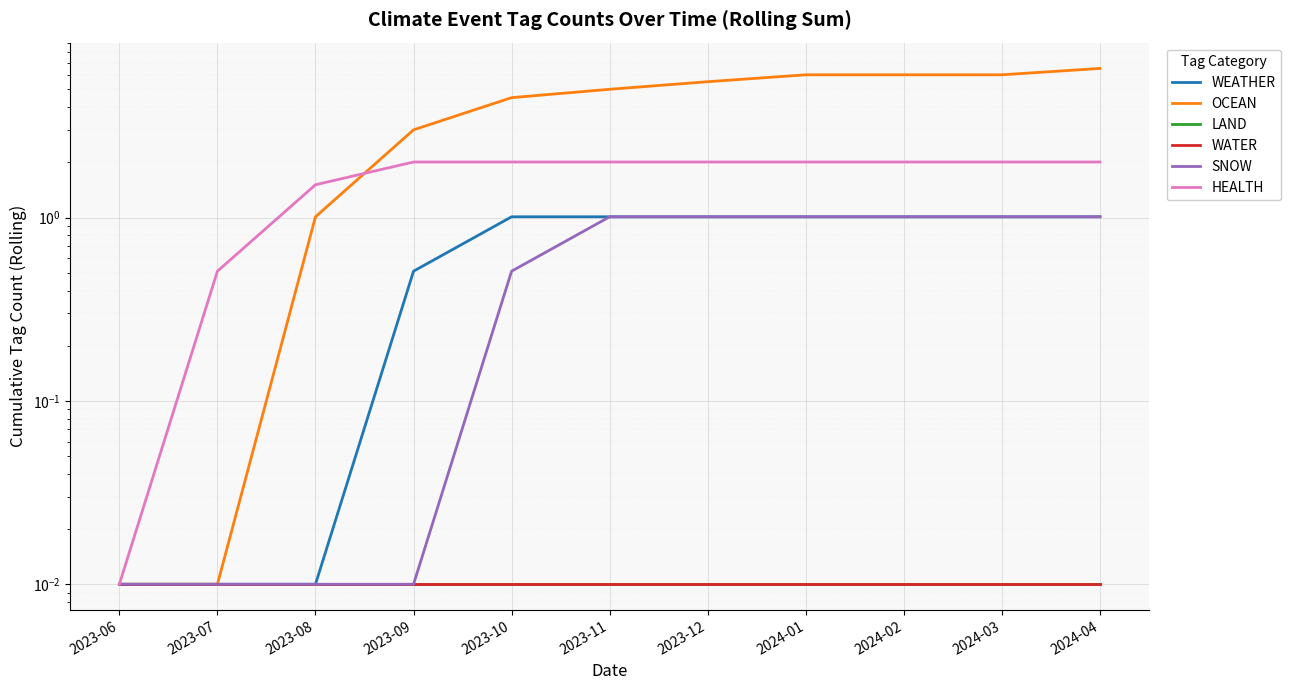

What is the total value across all series at 2024-03?

10.1